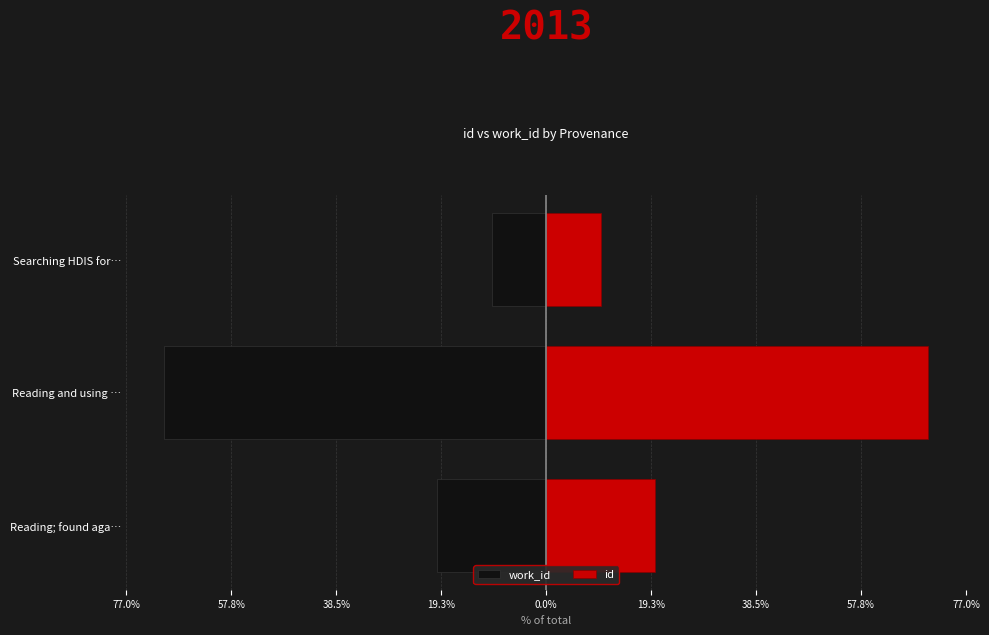

How many data points in id are less than 19?

1